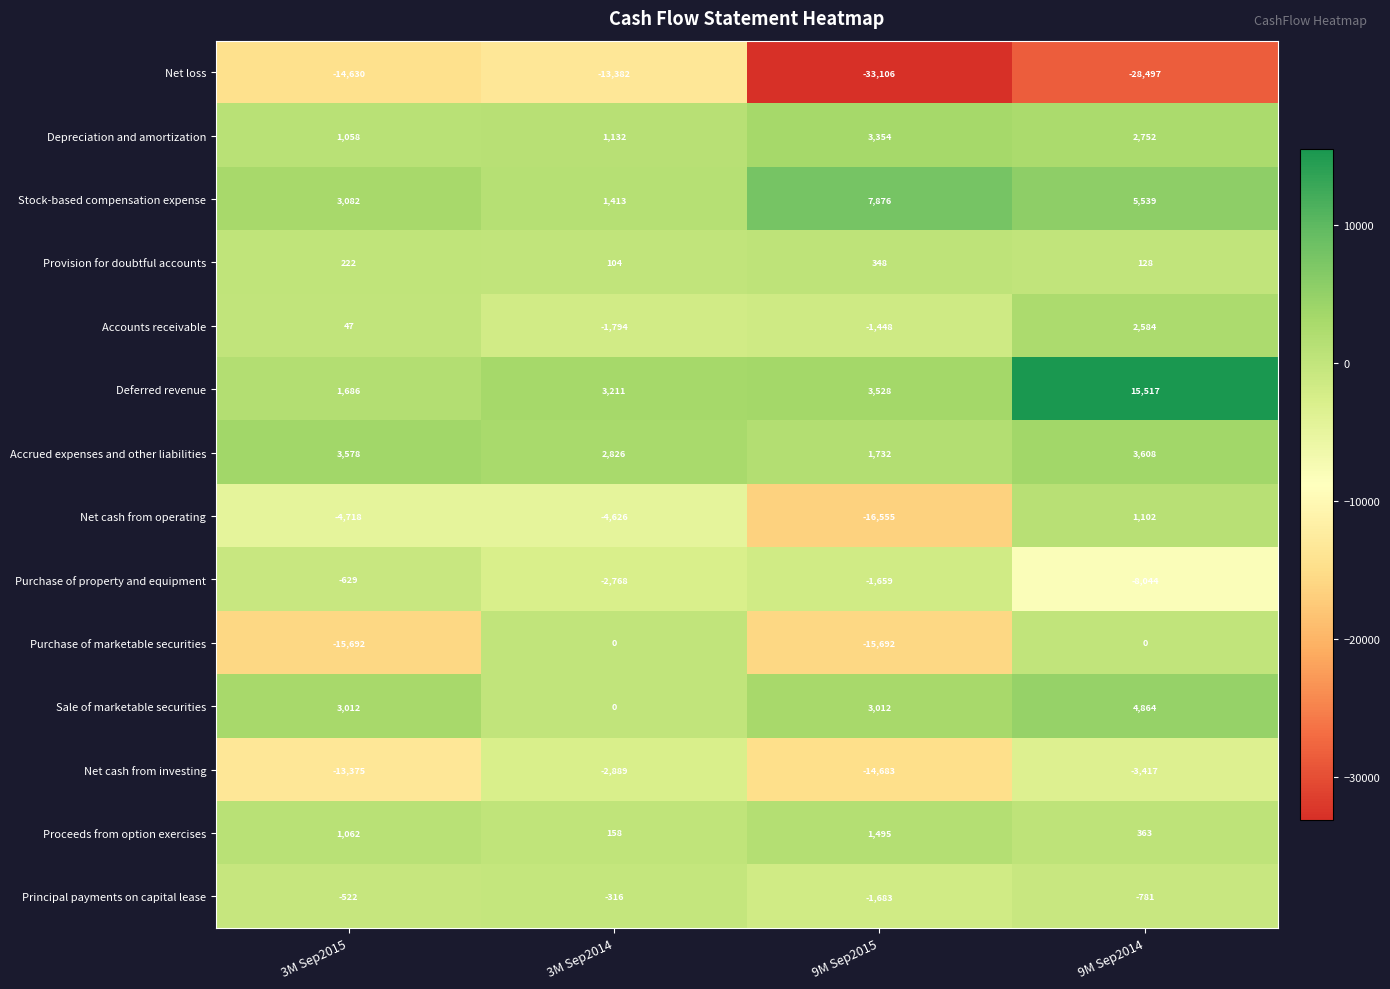

Is it true that Proceeds from option exercises equals 551 at 9M Sep2014?

False